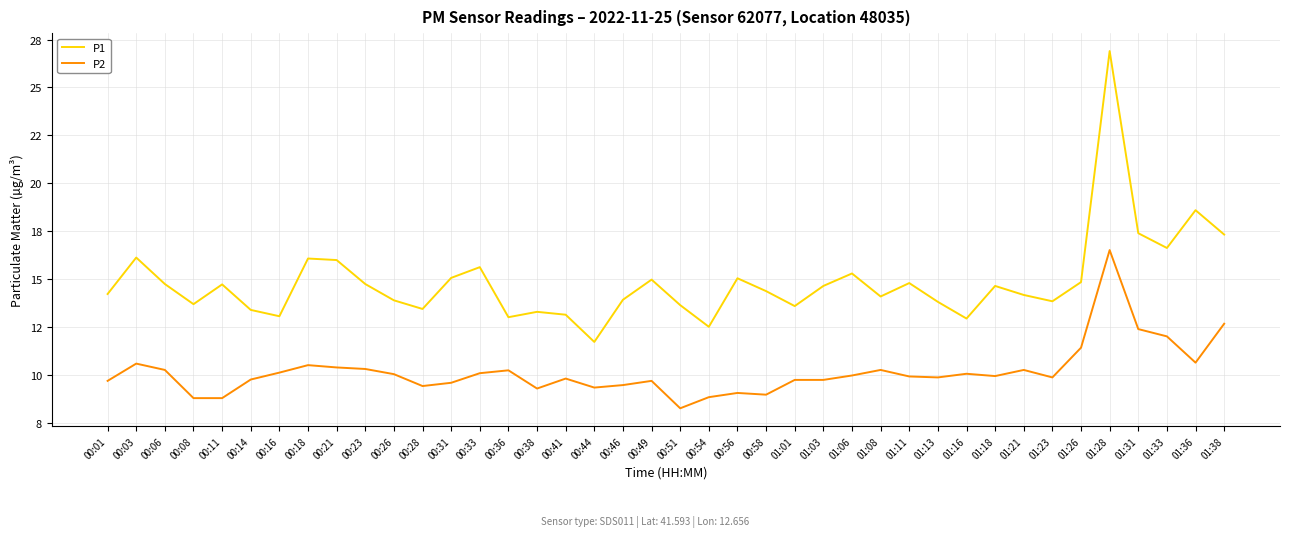

At which category is the sum across all series the highest?

01:28